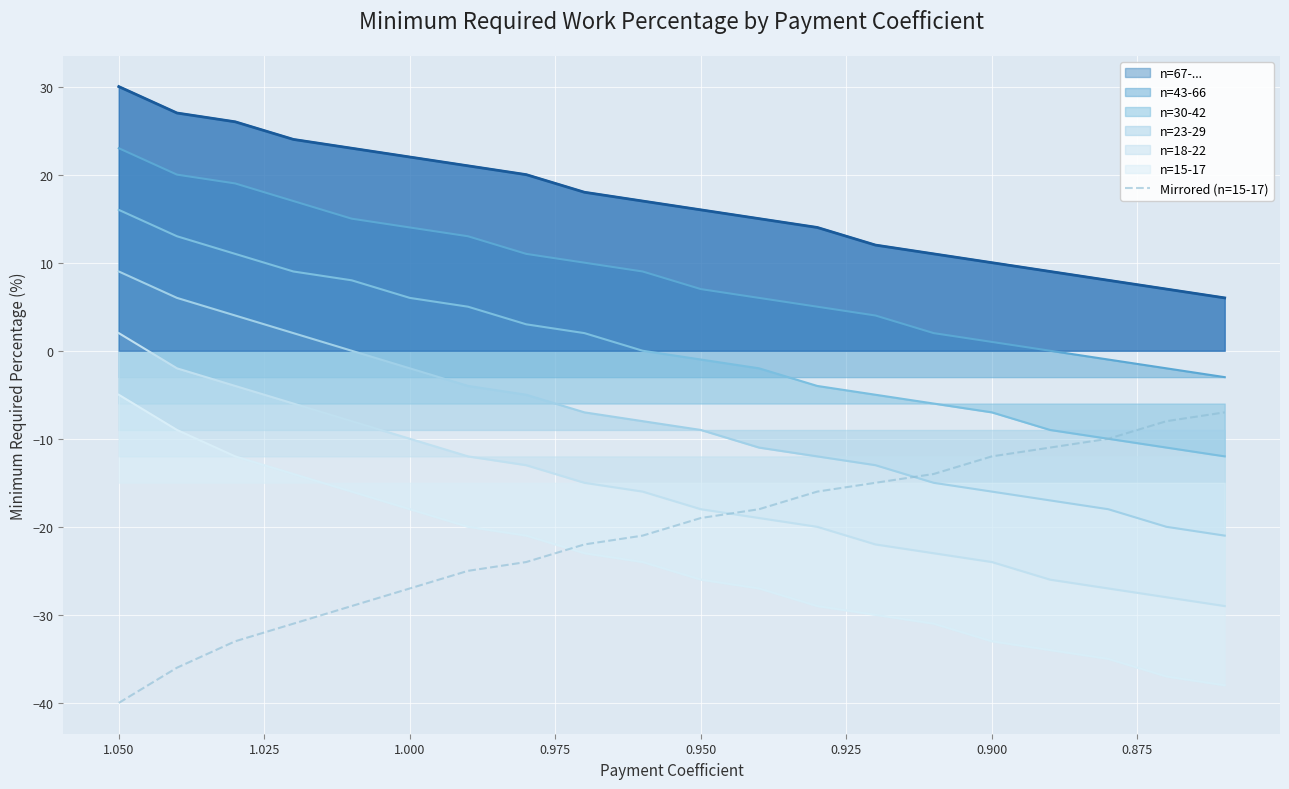

What is the average value?

-21